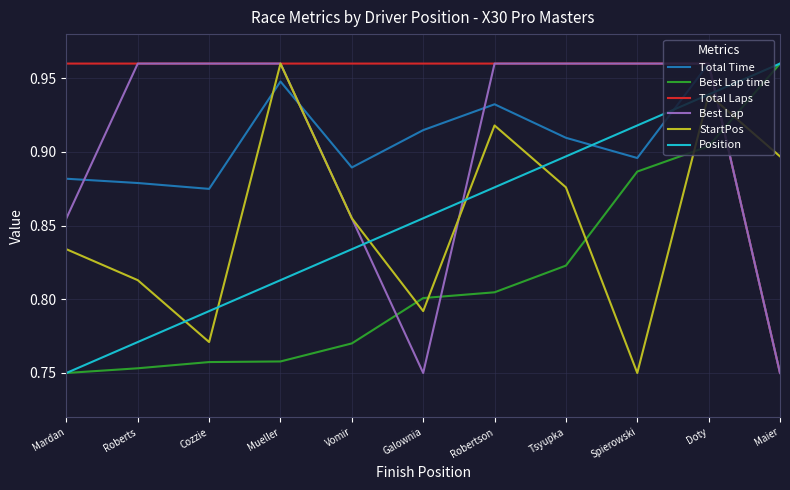

Is the value of Best Lap time at Cozzie greater than the value of StartPos at Roberts?

No